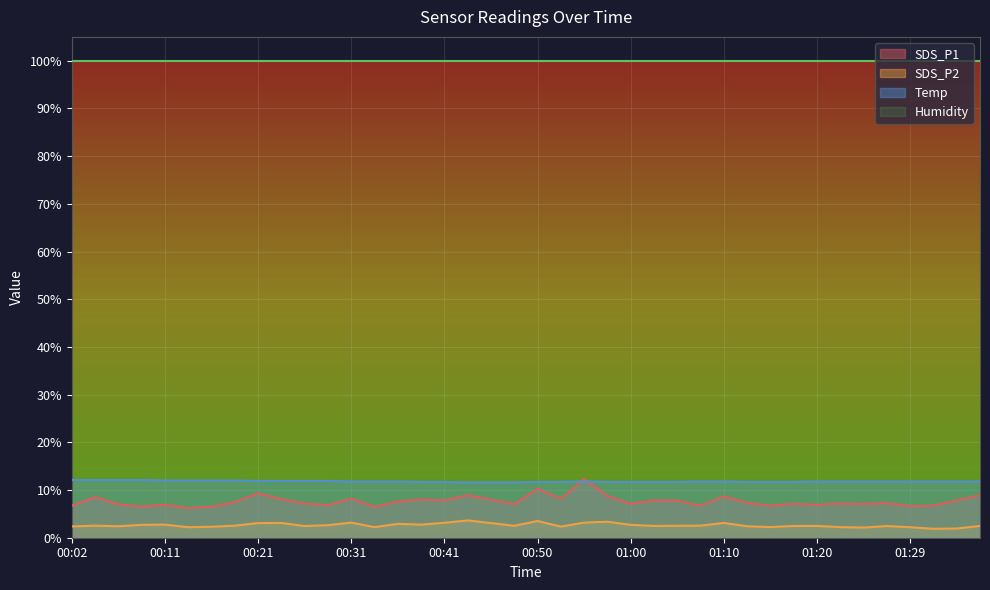

True or false: SDS_P2 and Temp intersect in this chart.

False